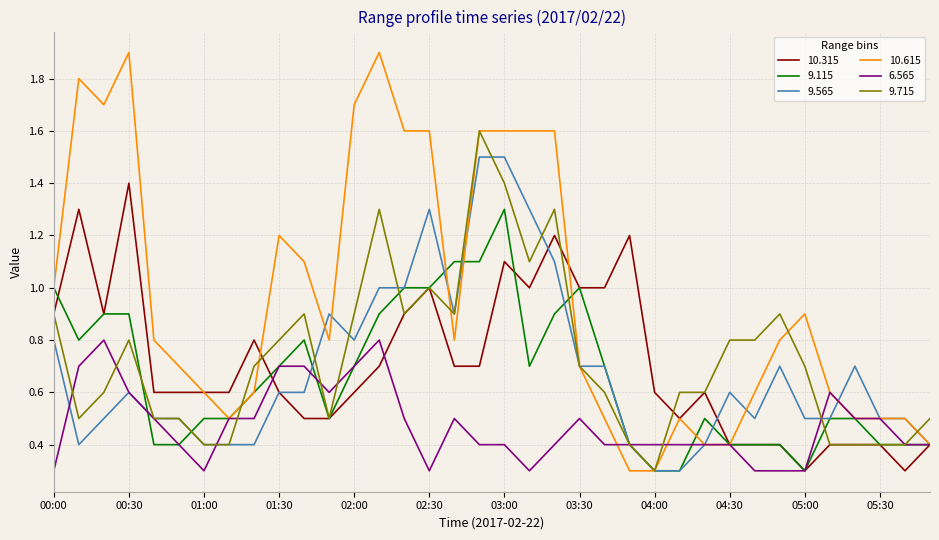

List the series in order of their peak value, lowest first.

6.565, 9.115, 10.315, 9.565, 9.715, 10.615